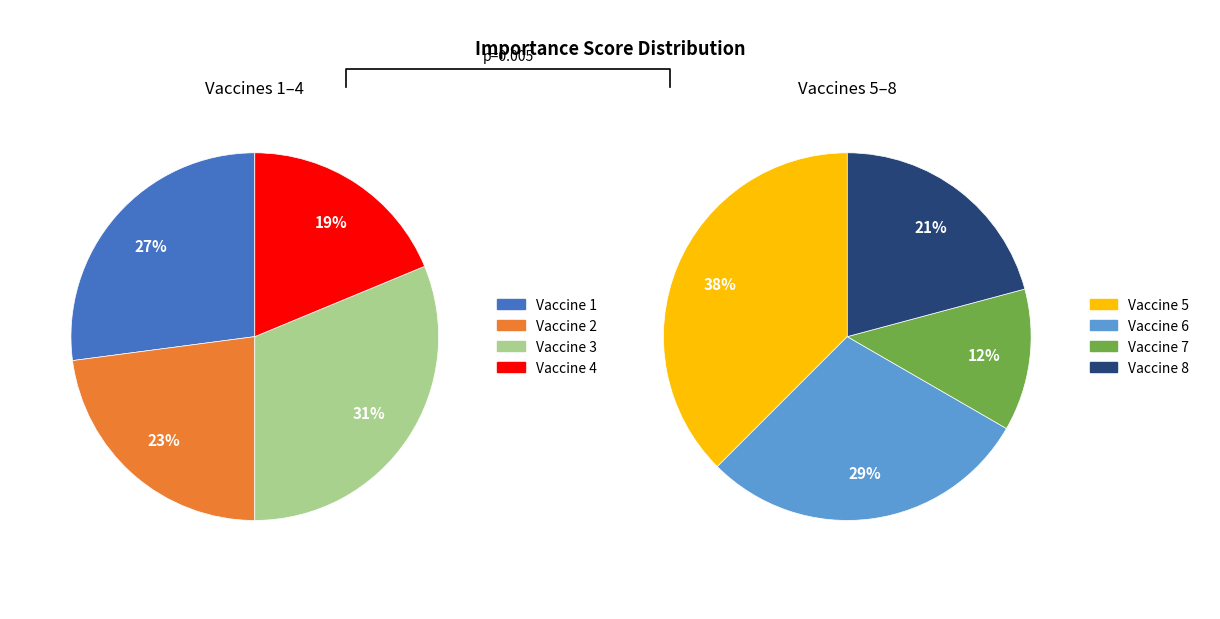

Count the number of slices in the pie.

8